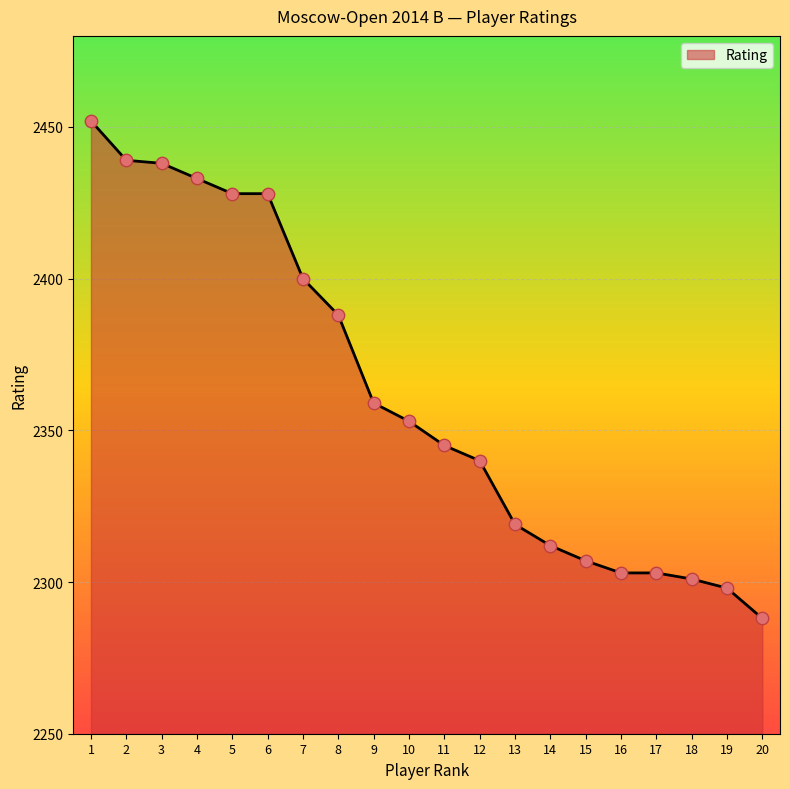

Between 4 and 1, which is larger?

1